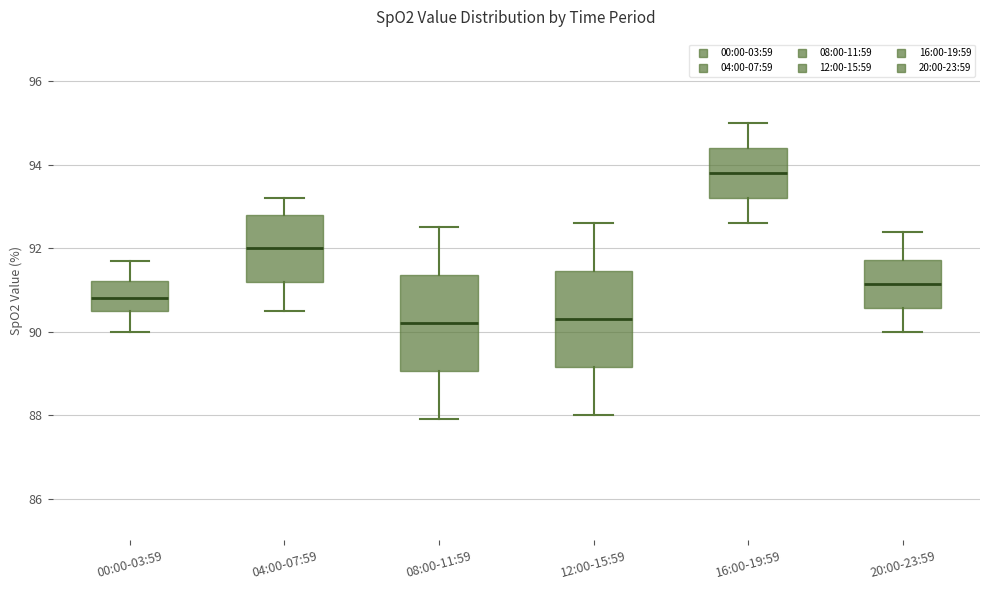

Where is the lower edge of the box for 20:00-23:59 on the y-axis? The values are not printed on the chart, so give them approximately, as read against the axis.

90.6